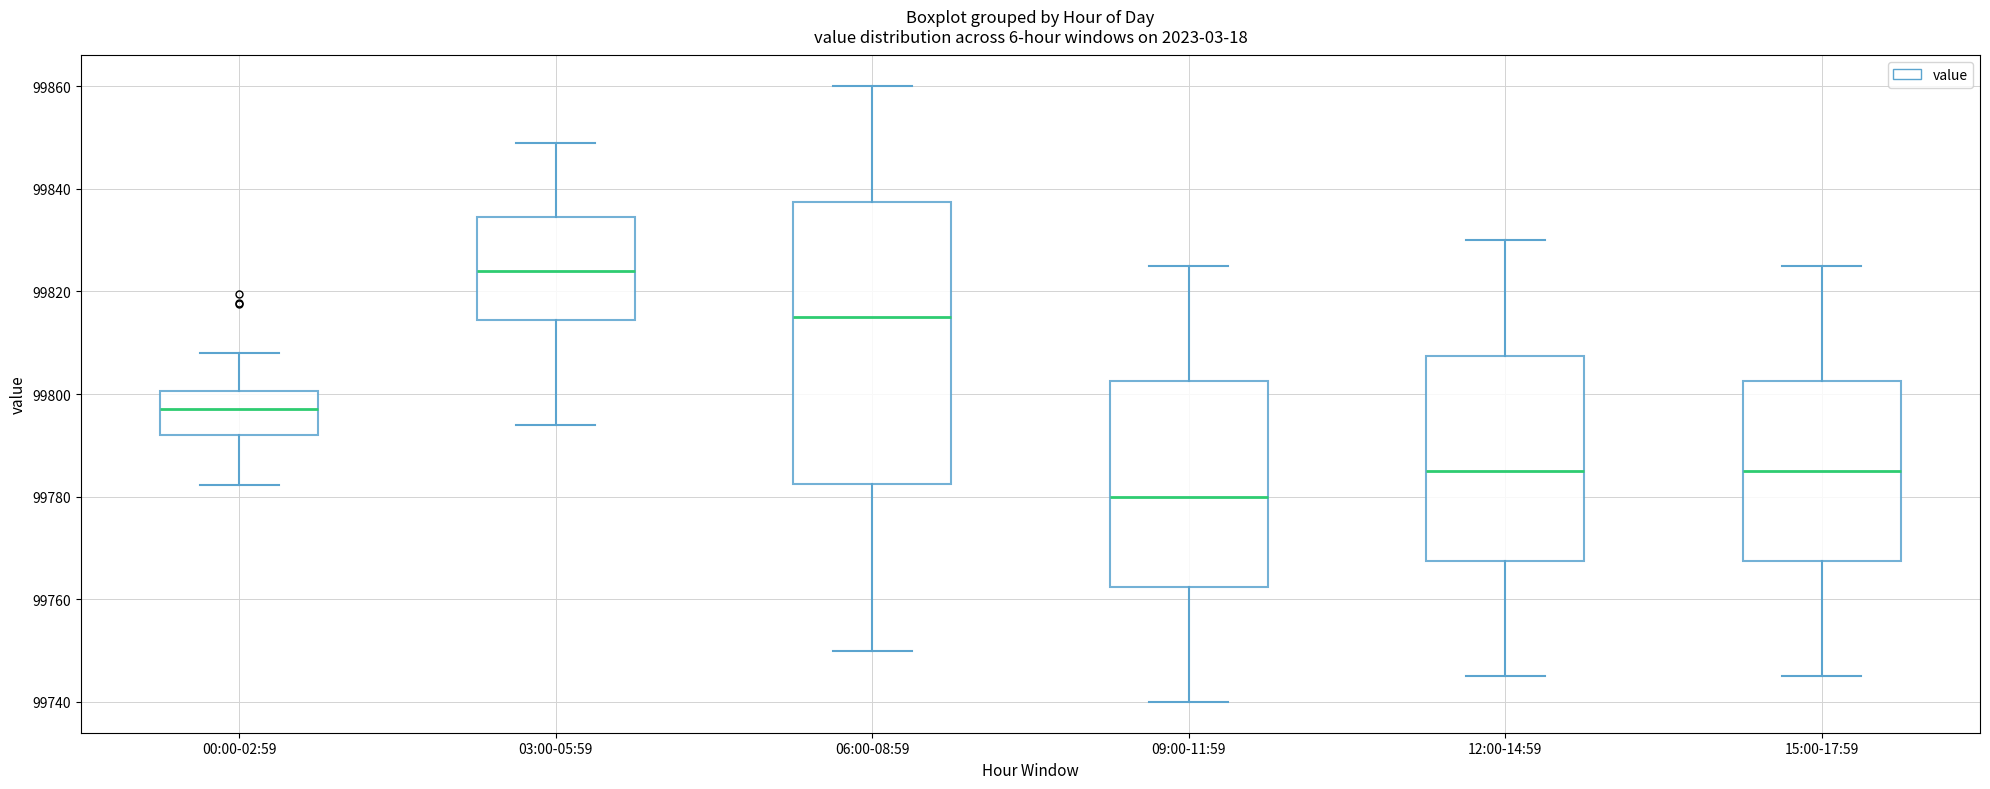

Where does the median line of the box for 00:00-02:59 sit on the y-axis? The values are not printed on the chart, so give them approximately, as read against the axis.

99798